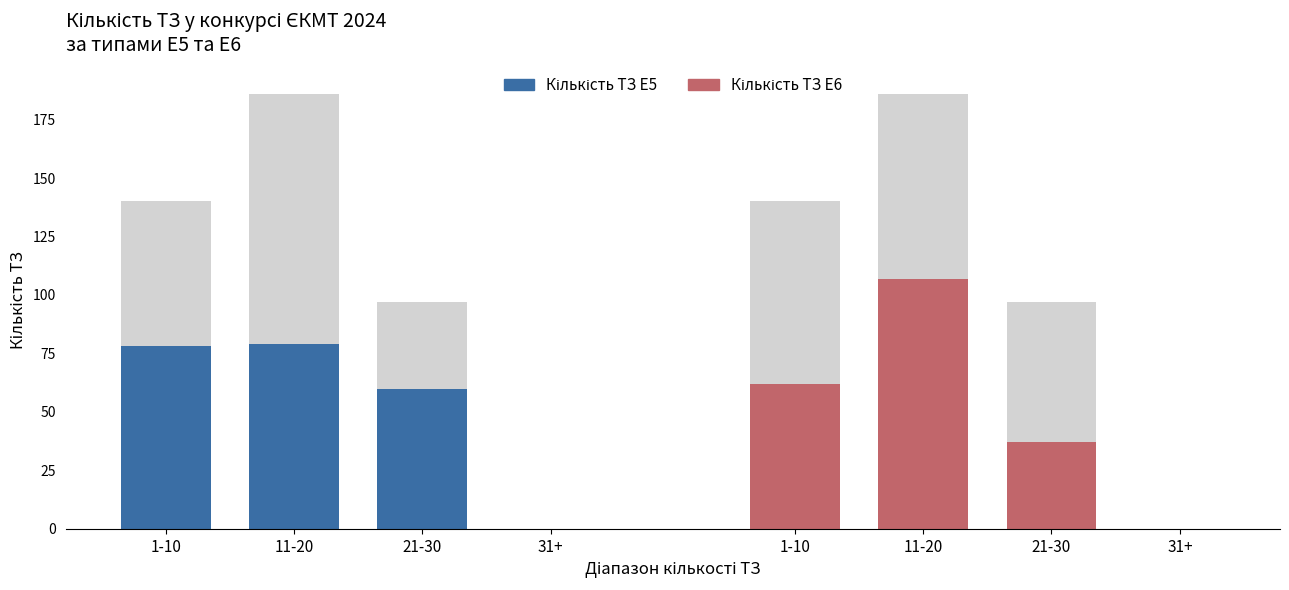

Which series has the largest range (max minus min)?

Кількість ТЗ E6